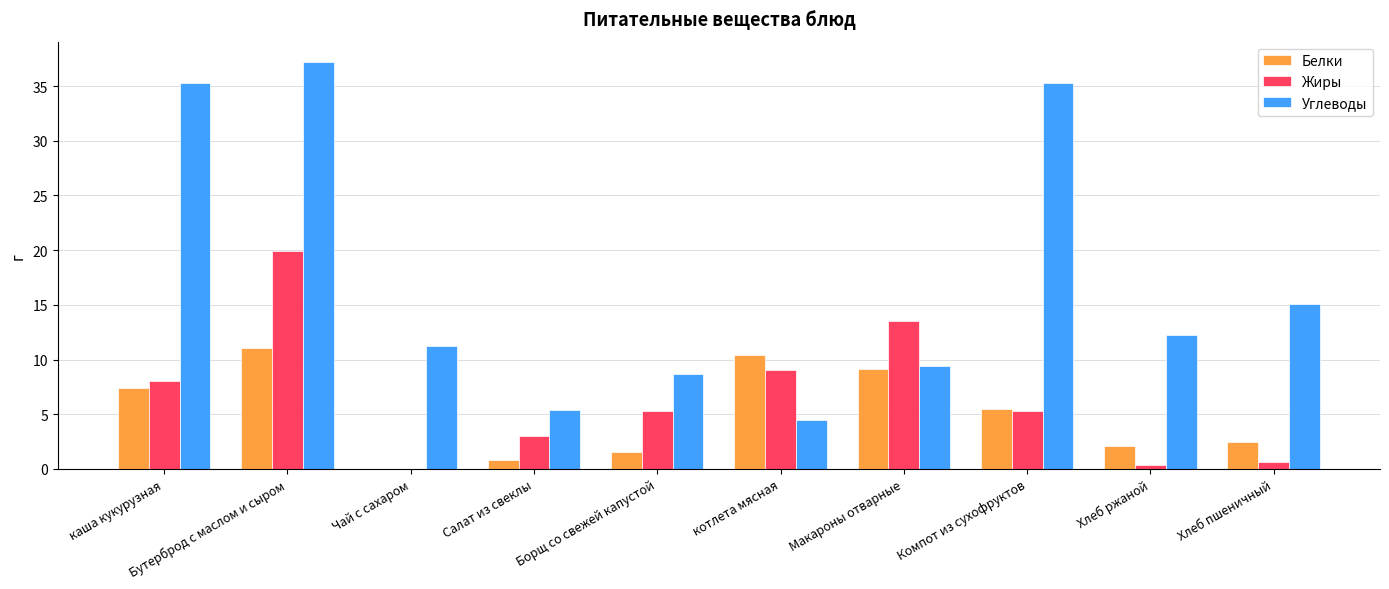

How many values in the Белки series exceed 5?

5